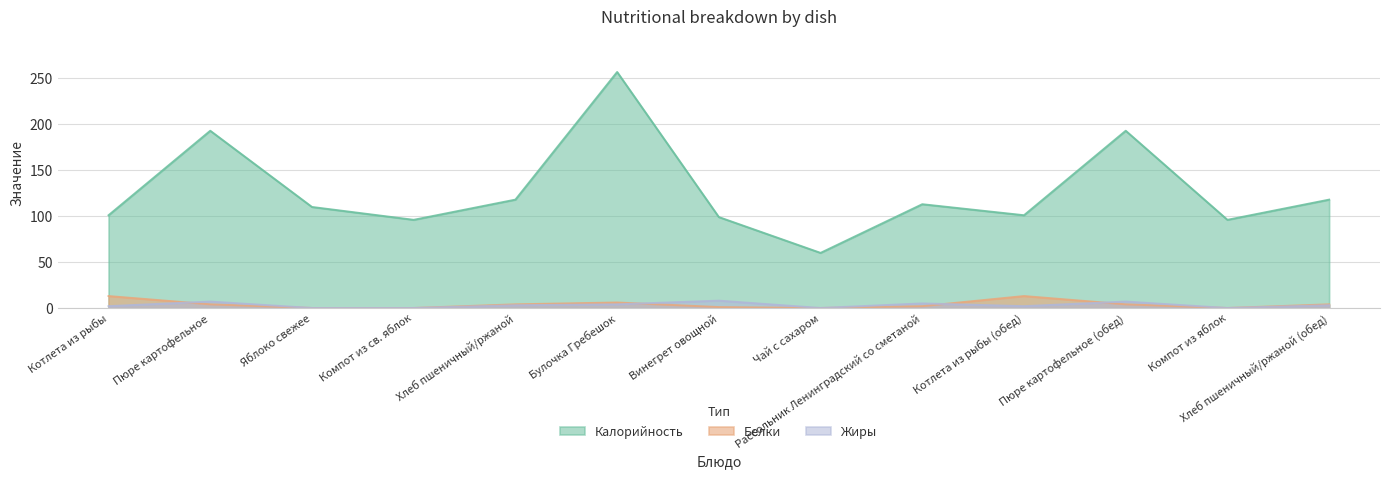

What is the value of the Калорийность point at the 12th from the left?

96